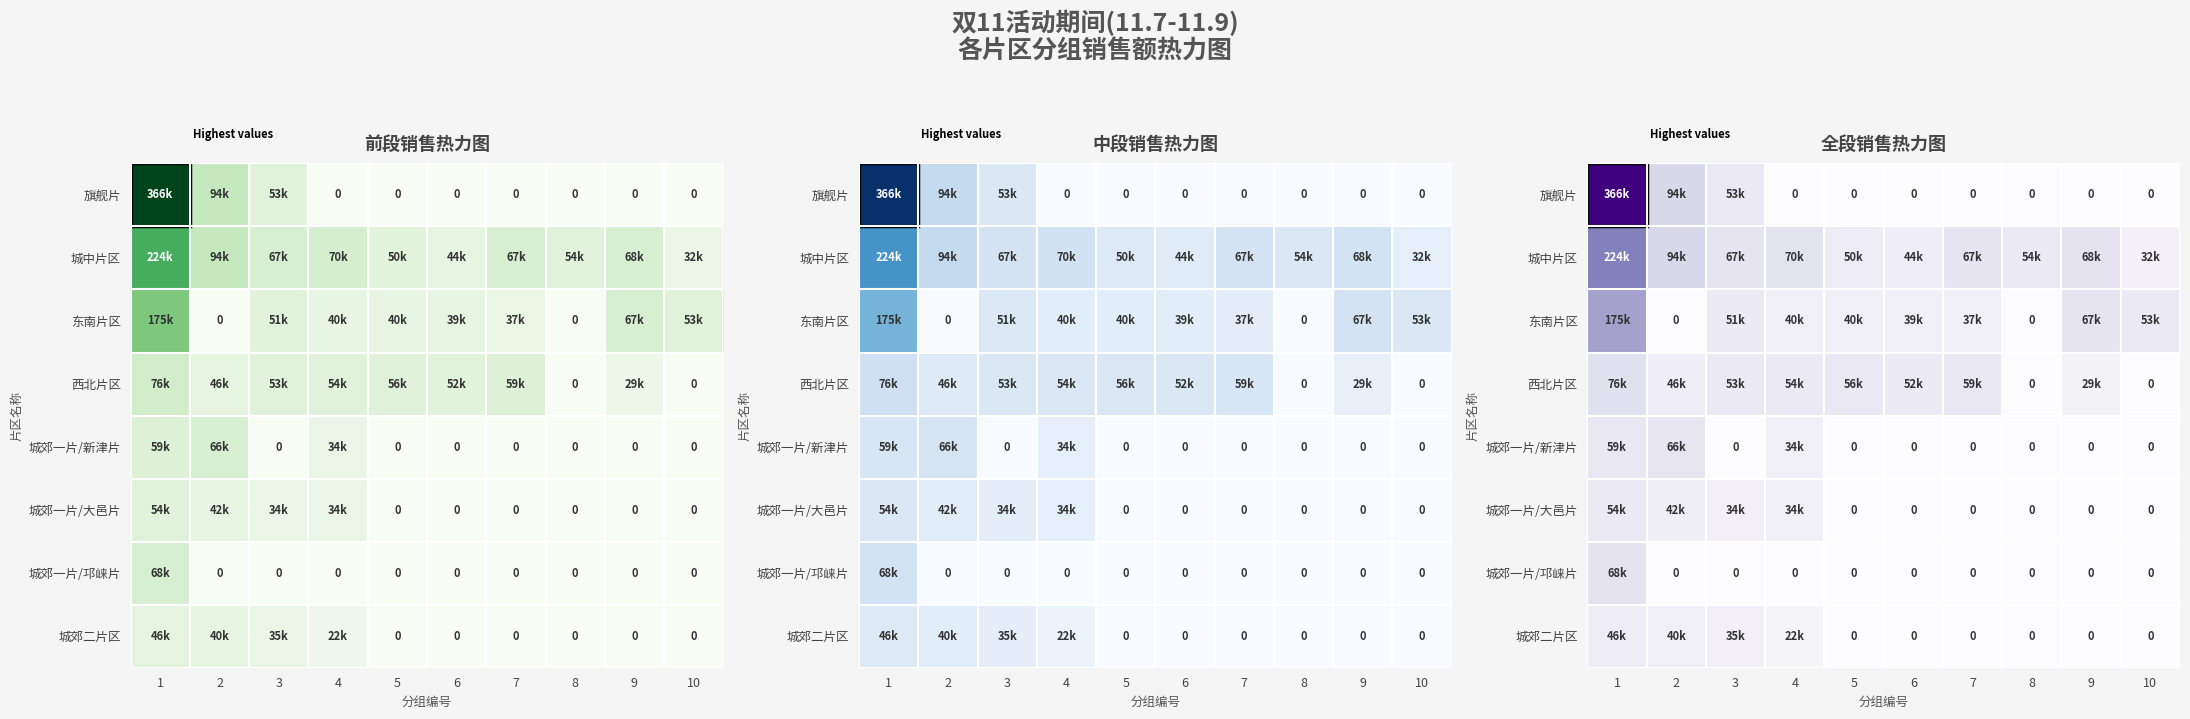

How many values in the 西北片区 series exceed 53412?

5